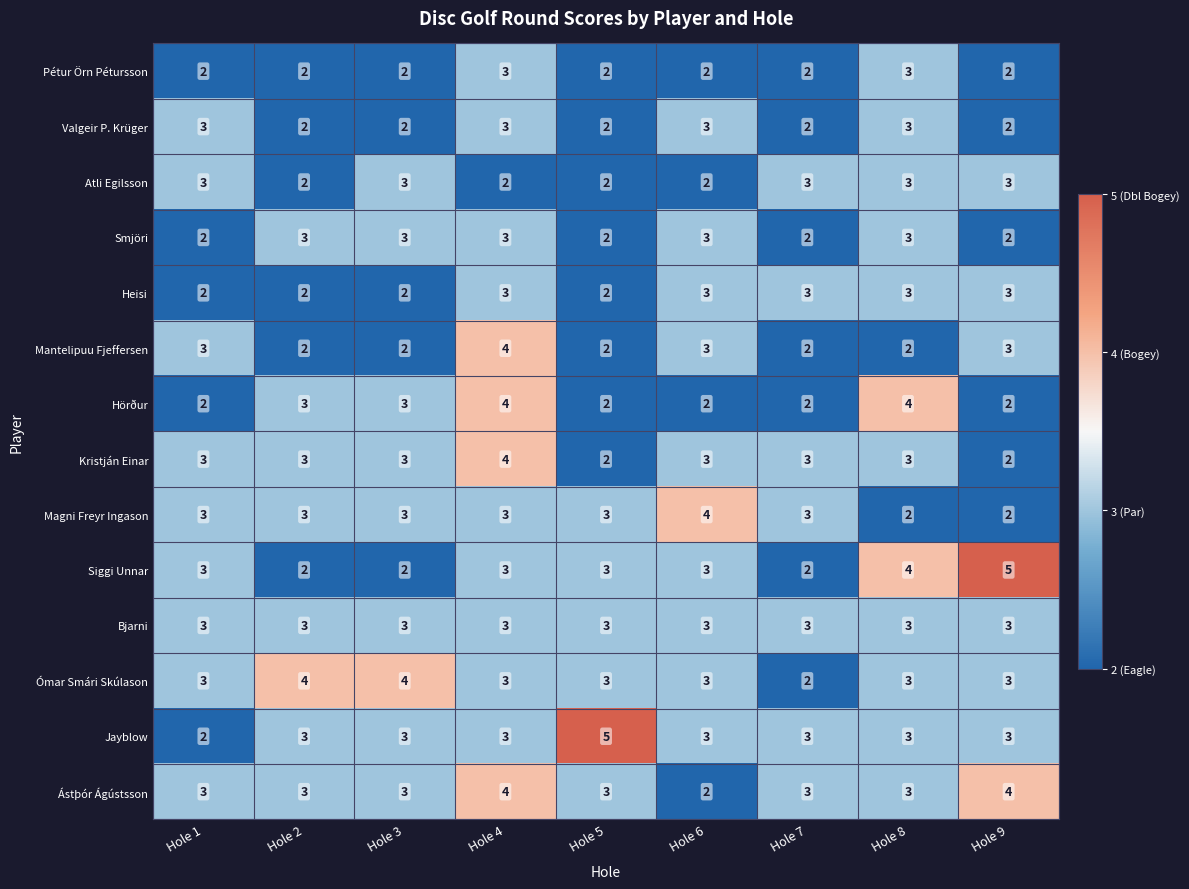

The Magni Freyr Ingason series shows 3 at Hole 4. True or false?

True